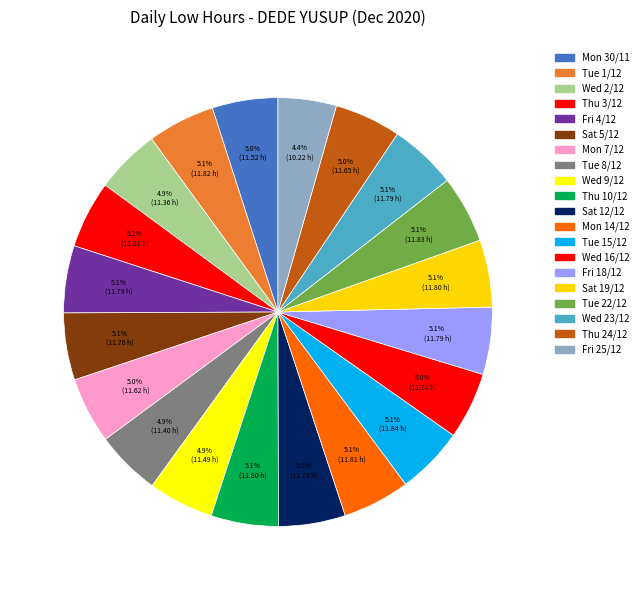

How much of the chart is everything except Thu 3/12?

94.9%